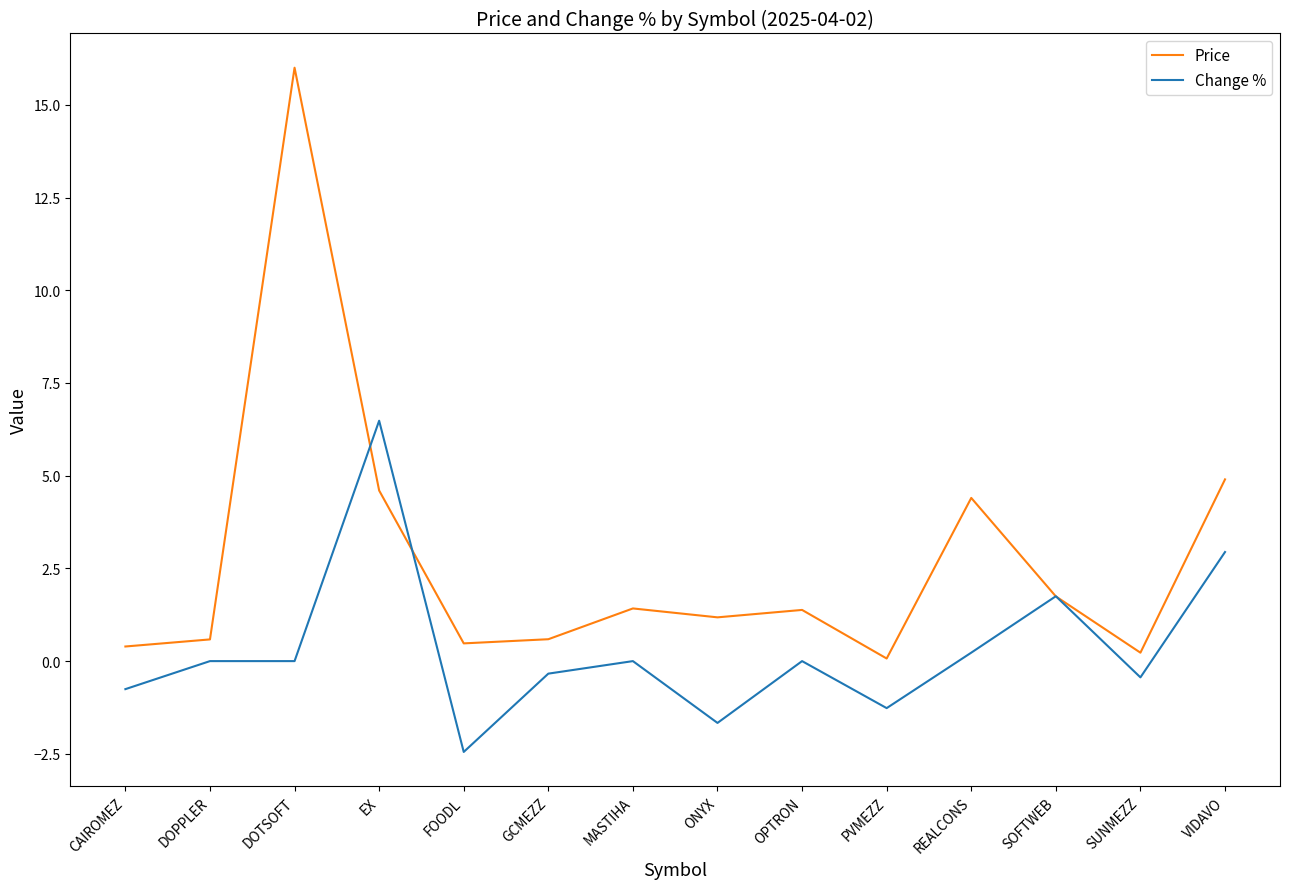

Where does the Price series first go above 1?

DOTSOFT